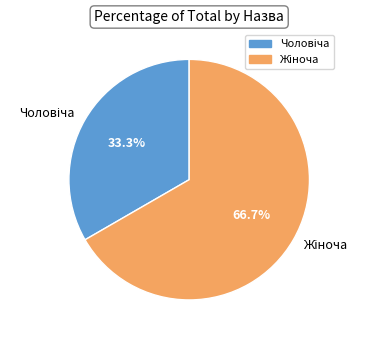

Does any single category account for the majority?

Yes